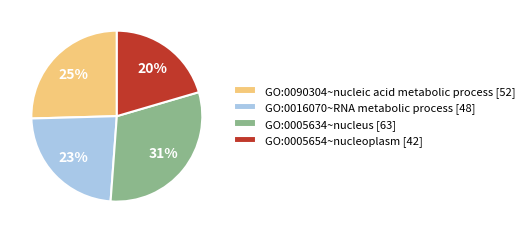

Which slice is the largest?

GO:0005634~nucleus